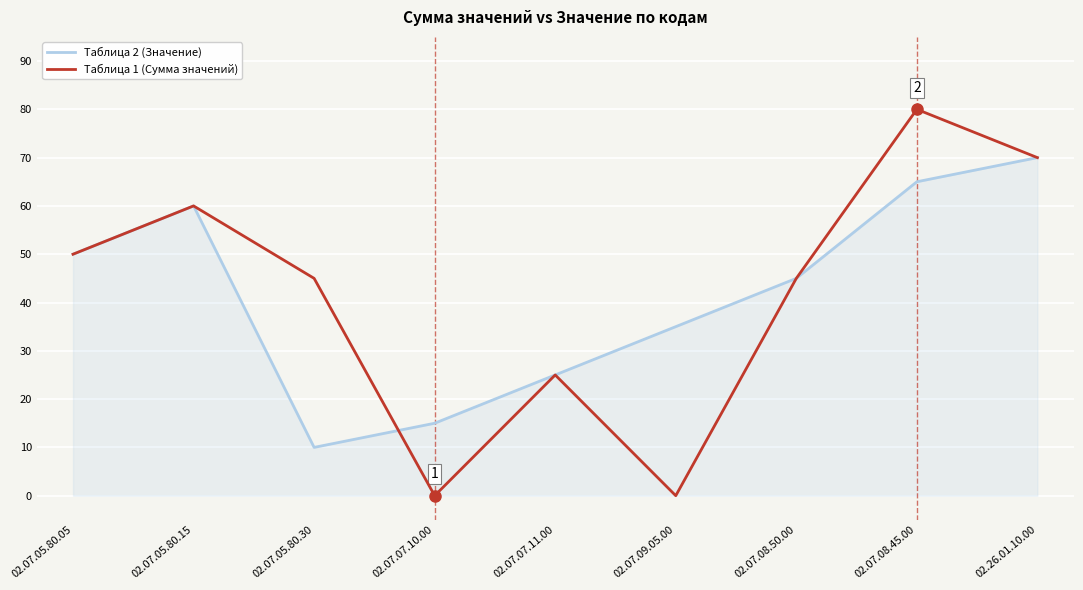

List the series in order of their peak value, highest first.

Таблица 1 (Сумма значений), Таблица 2 (Значение)